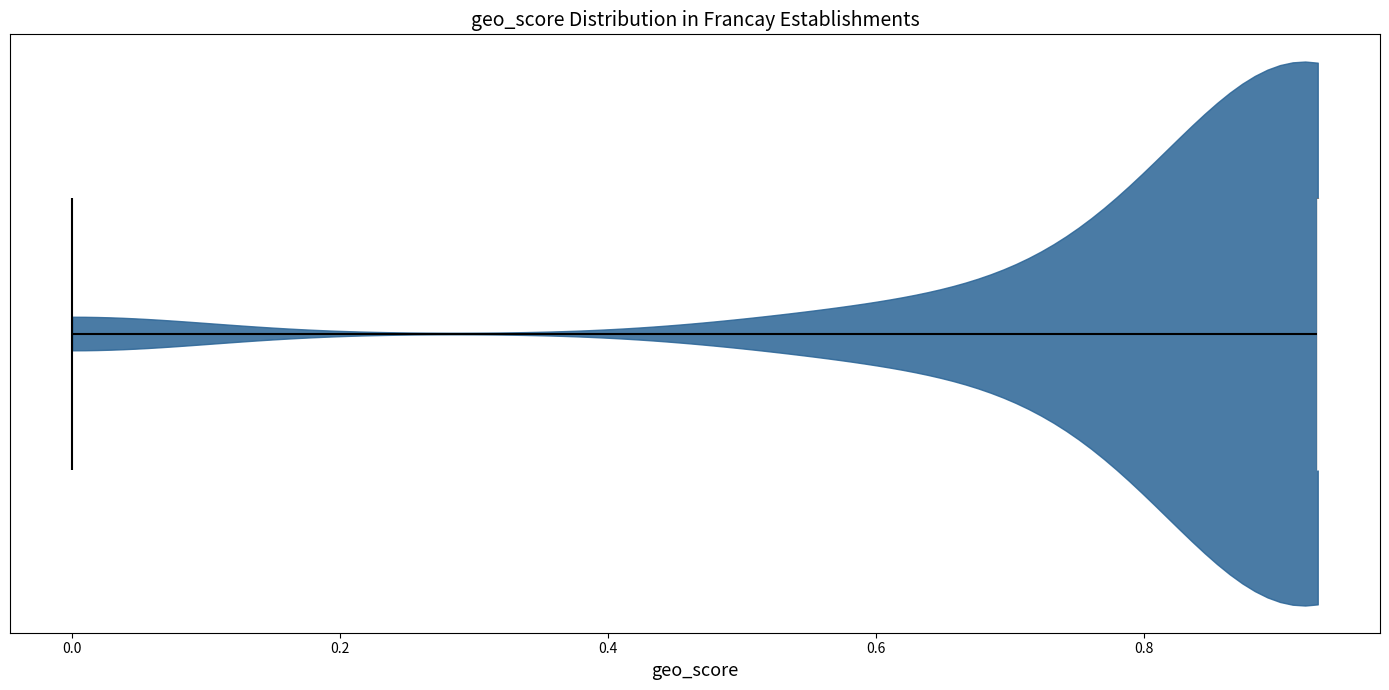

Where does the median line of the violin sit on the x-axis? The values are not printed on the chart, so give them approximately, as read against the axis.

0.94